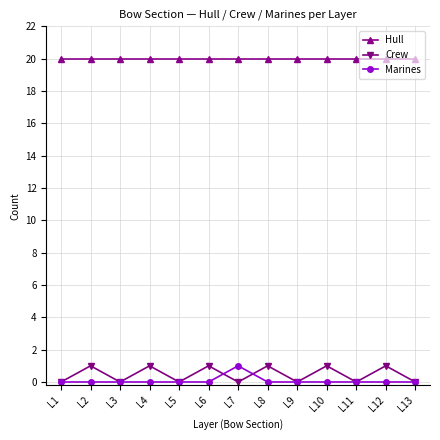

What is the minimum value for Hull?

20